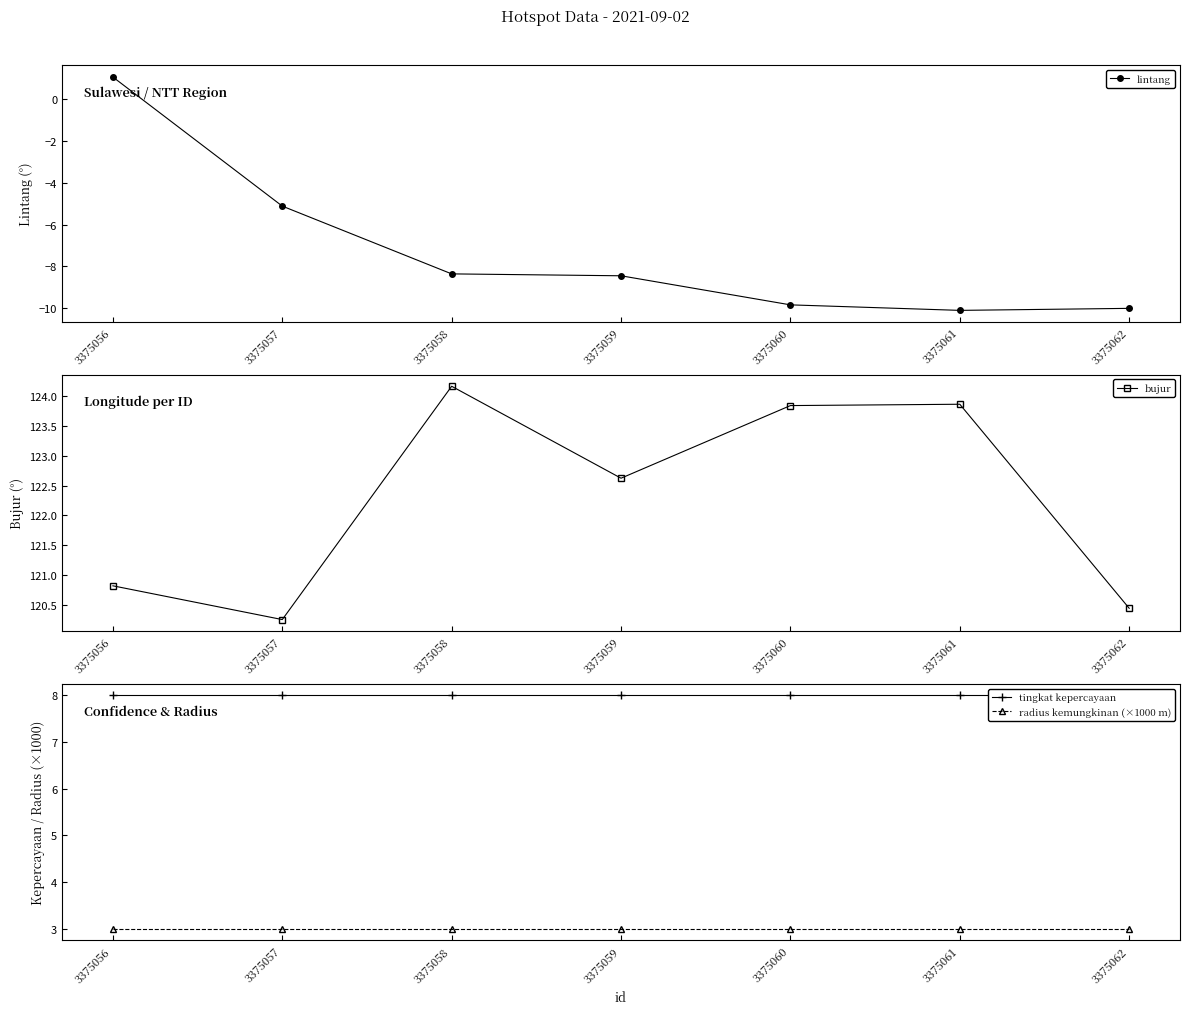

Which series changed the most between 3375059 and 3375062?

bujur